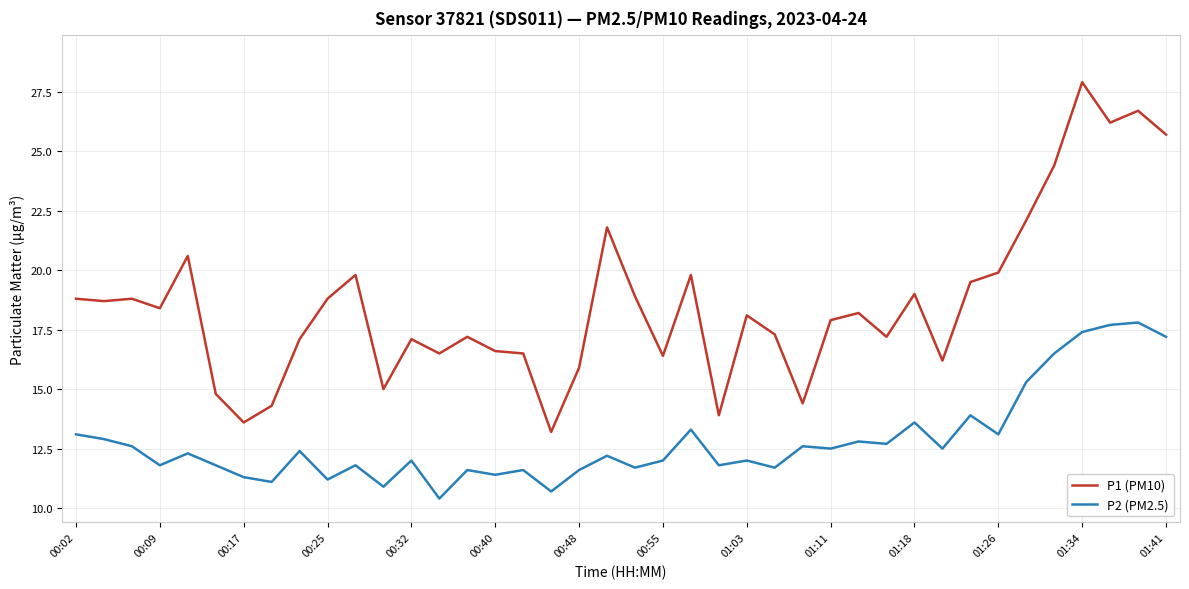

True or false: P1 (PM10) has more than 0 interior local peaks.

True